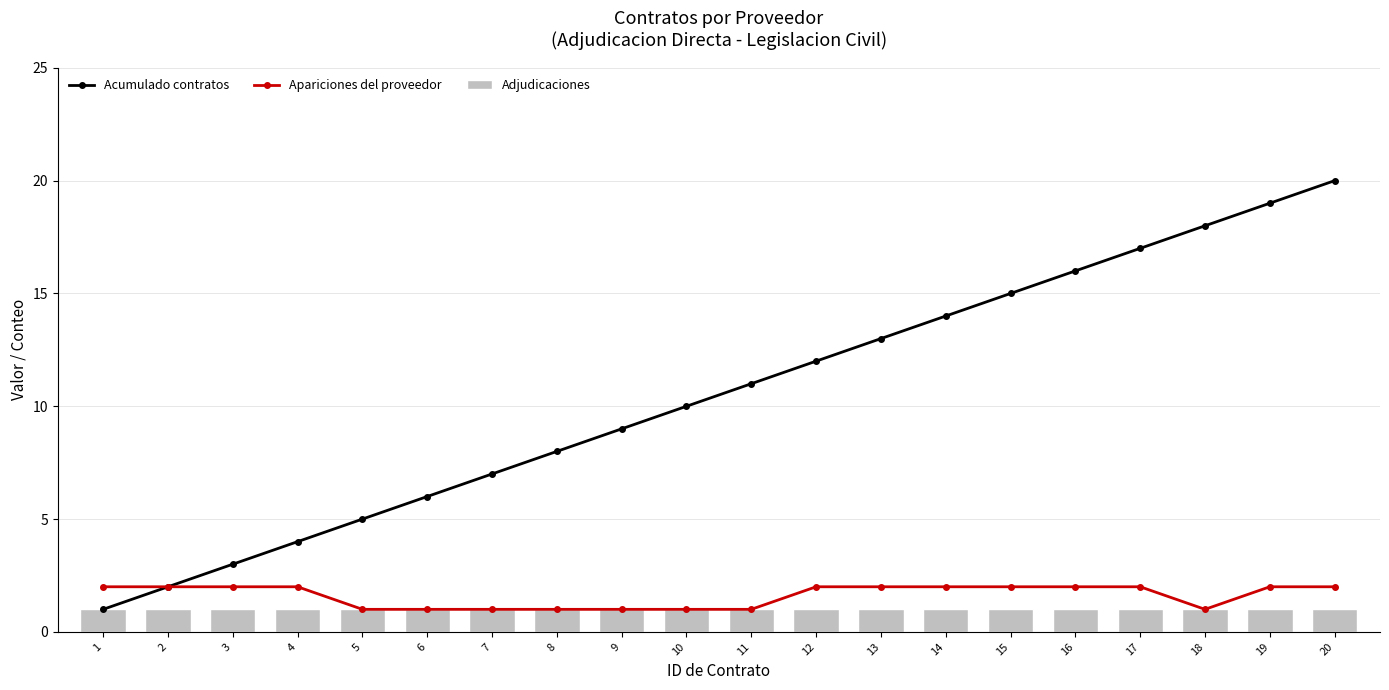

At how many categories does at least one series exceed 9?

11